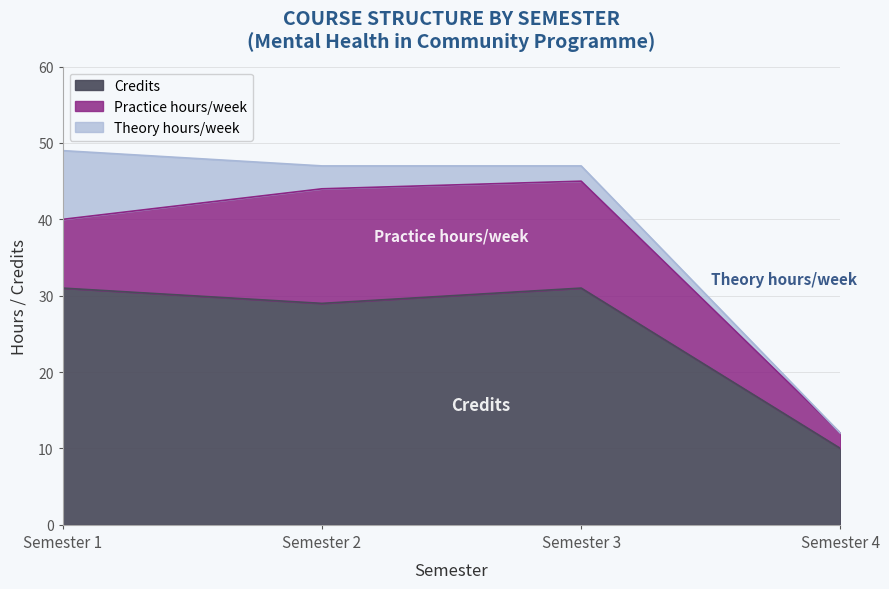

How many data points in Practice hours/week are less than 14?

2